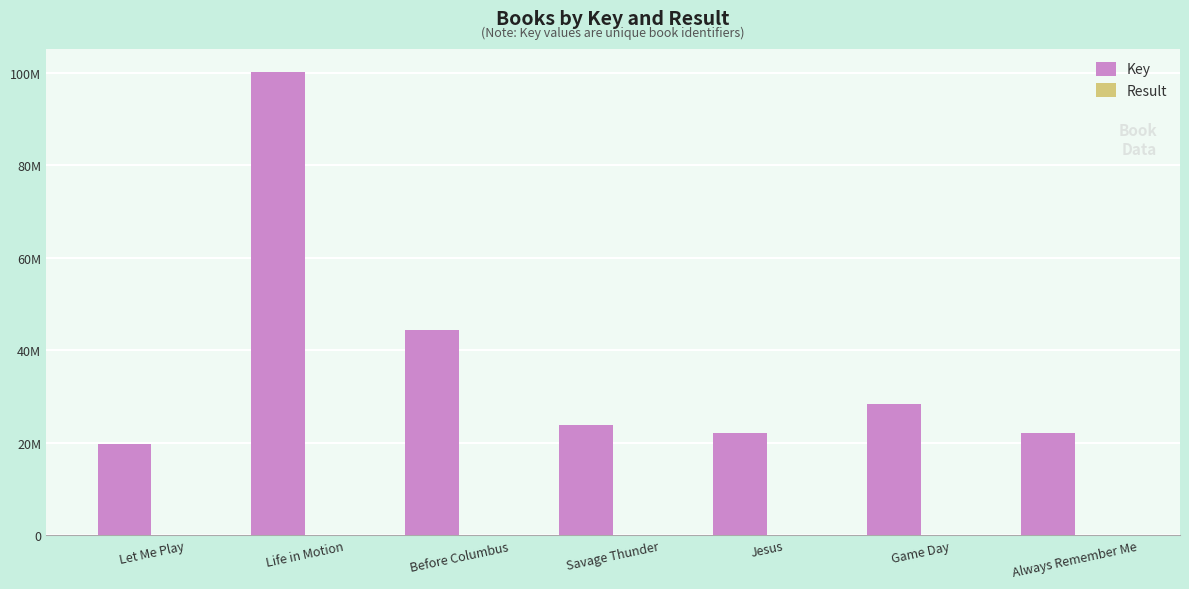

The Result series shows 3 at Jesus. True or false?

False